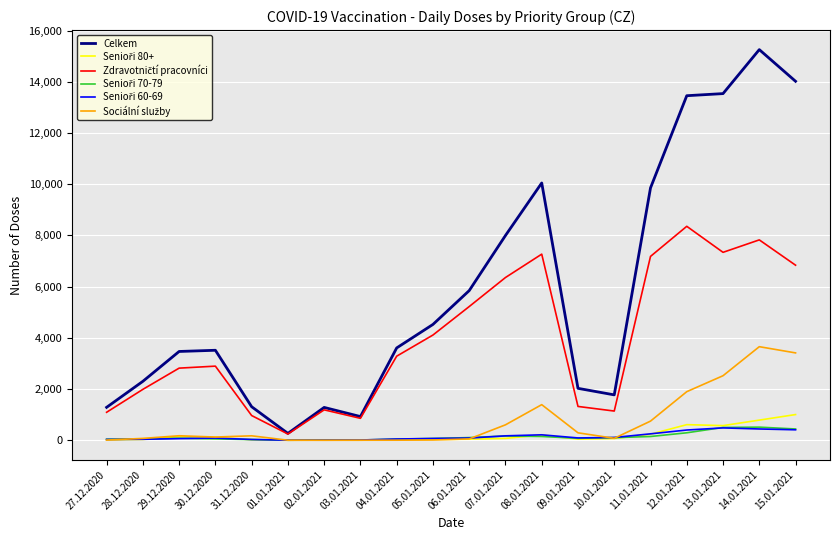

At which category does the chart reach its peak across all series?

14.01.2021